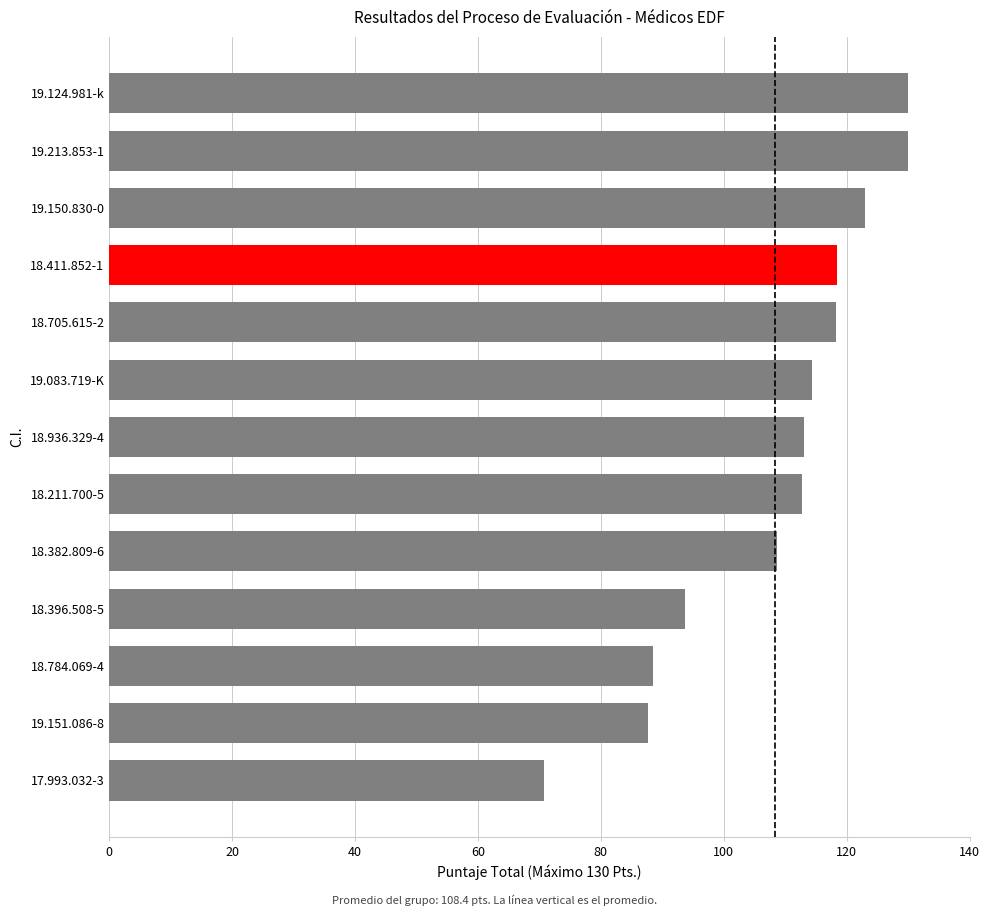

How many distinct data groups are displayed?

1